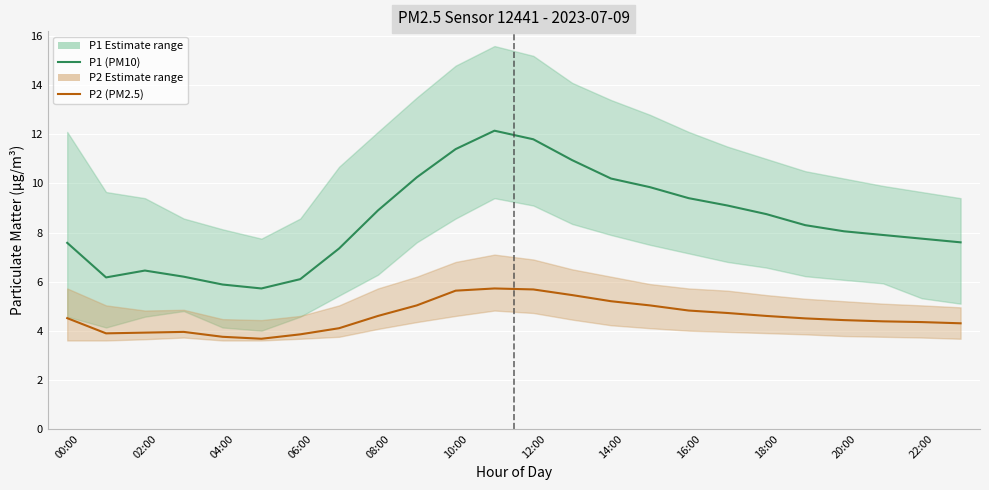

In P1 (PM10), how many points are lower than both neighbors (excluding endpoints)?

2